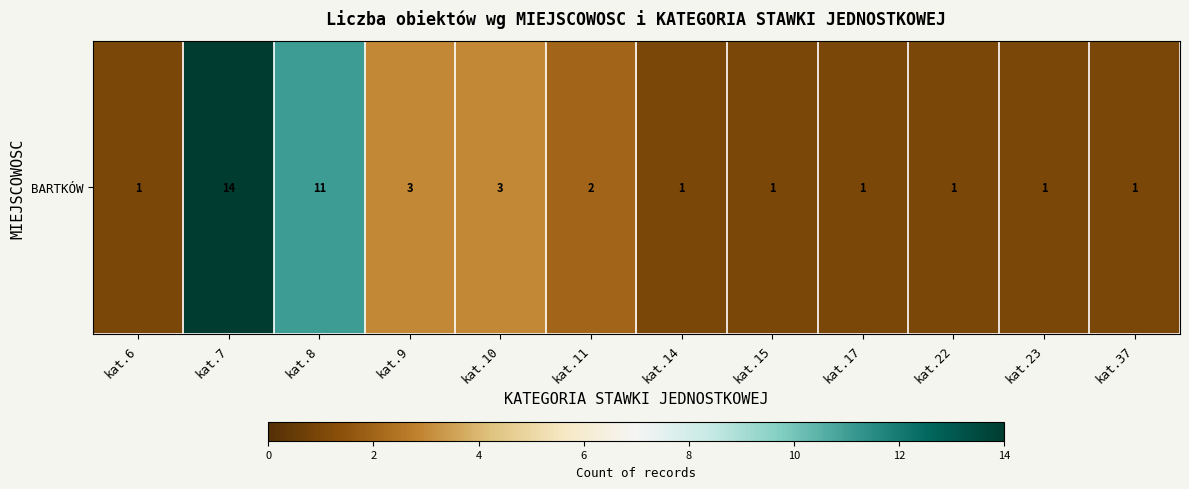

Rank the categories by value from highest to lowest.

kat.7, kat.8, kat.9, kat.10, kat.11, kat.6, kat.14, kat.15, kat.17, kat.22, kat.23, kat.37